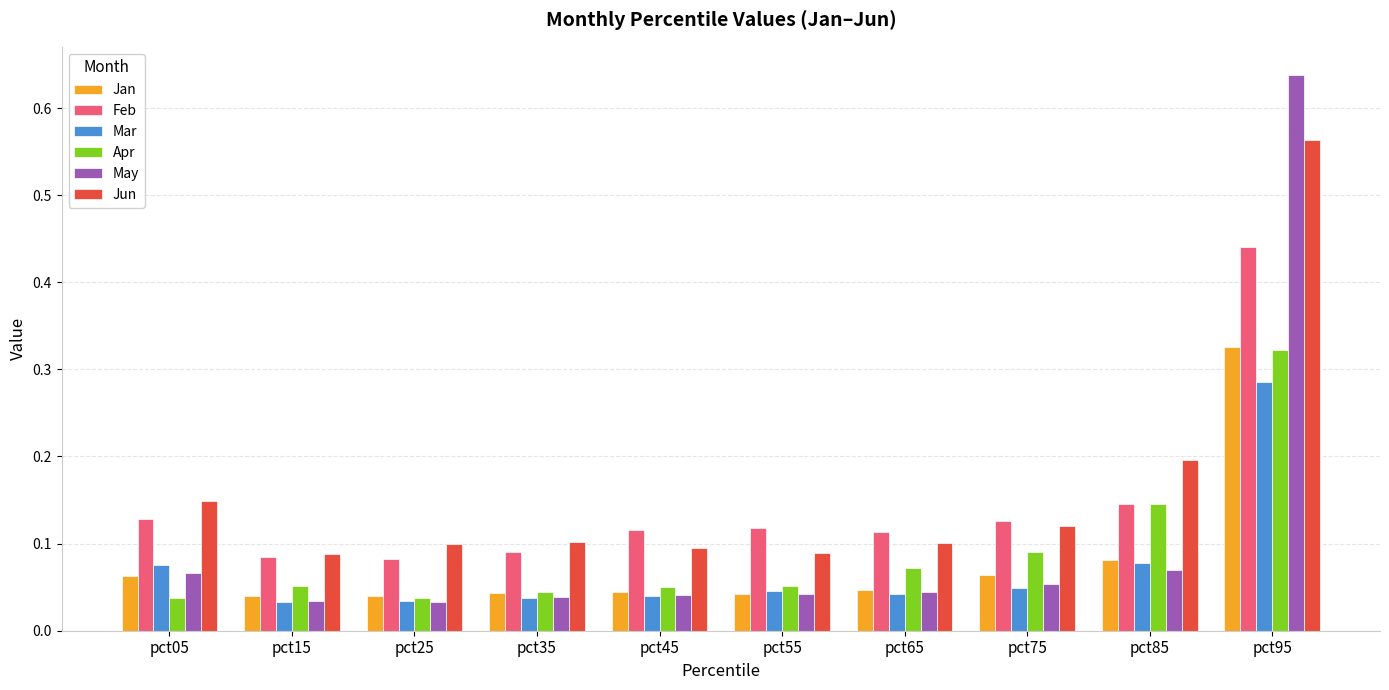

Which series has the largest range (max minus min)?

May